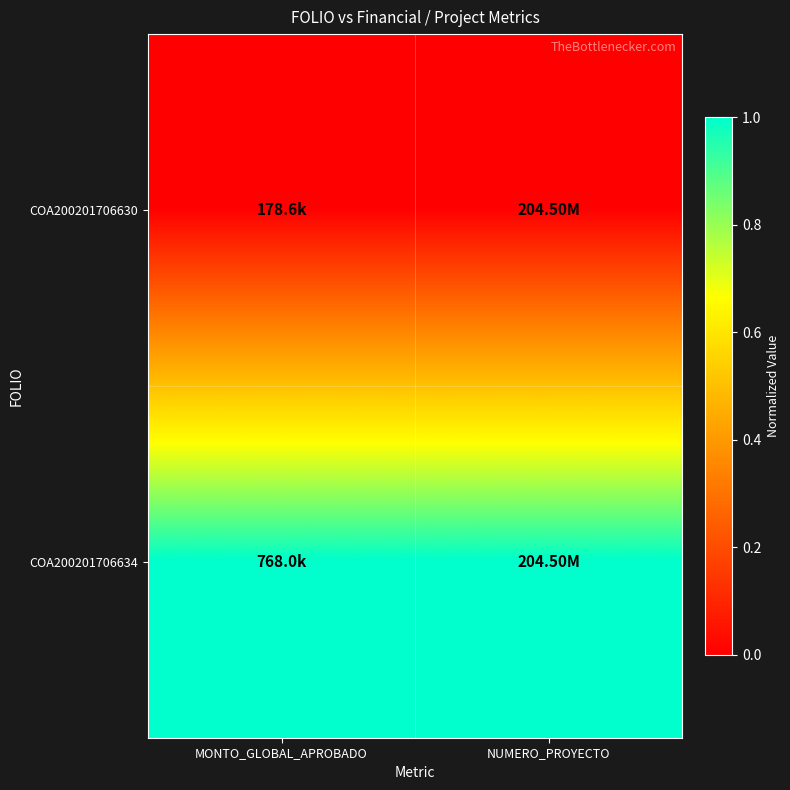

Which series has the largest total across all categories?

COA200201706634